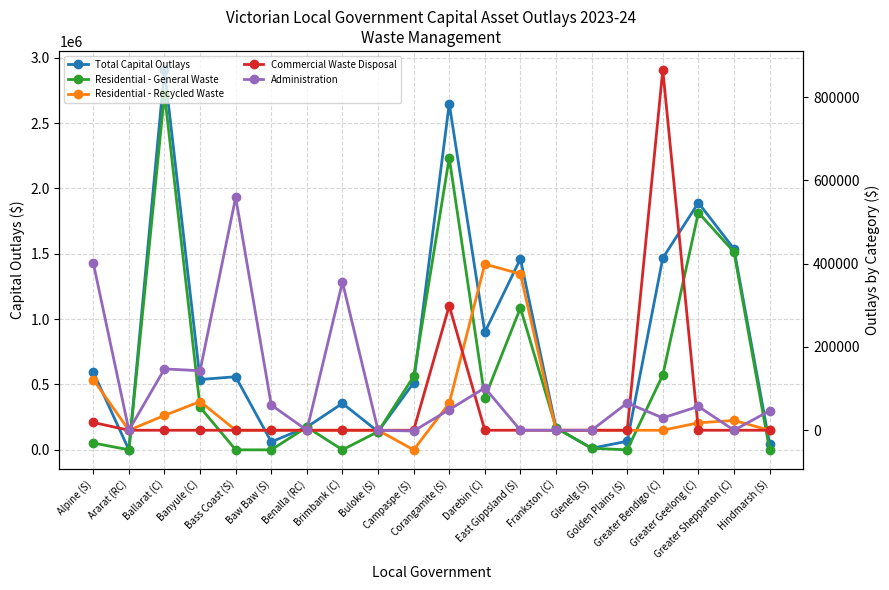

The Total Capital Outlays series shows 2258053.8 at Greater Shepparton (C). True or false?

False